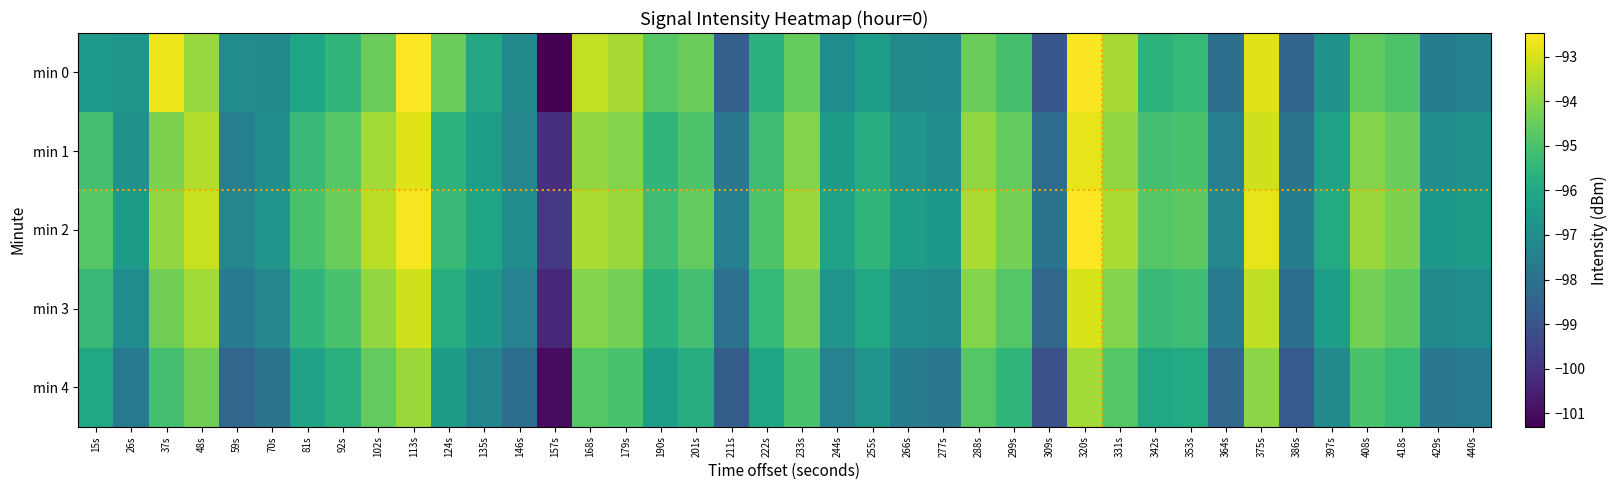

What is the total value across all series at 59s?

-487.8